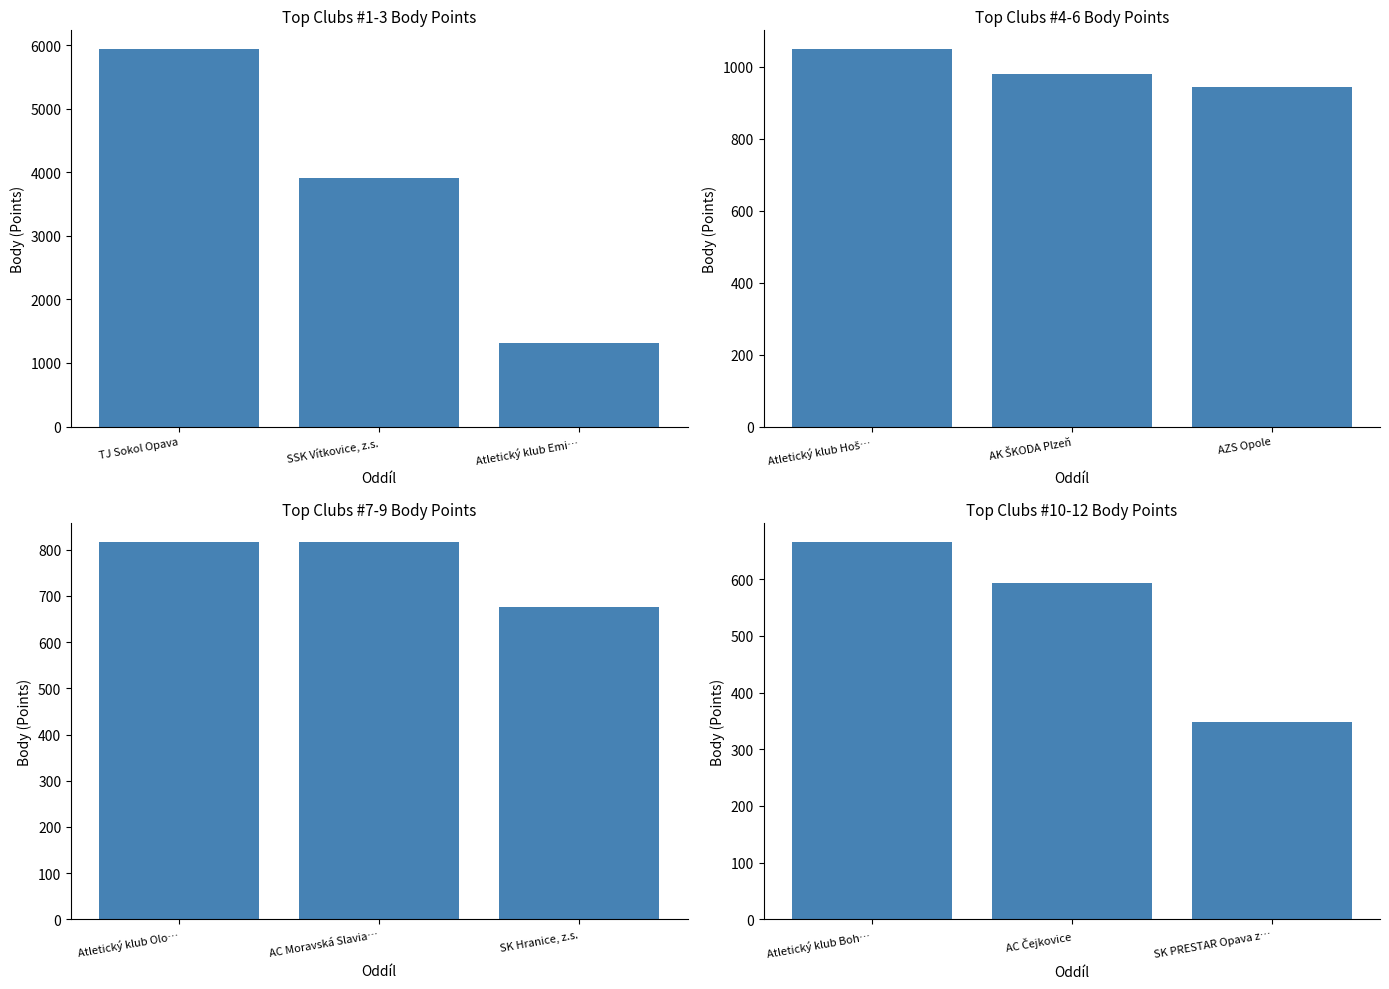

What position from the left is AC Čejkovice?

2